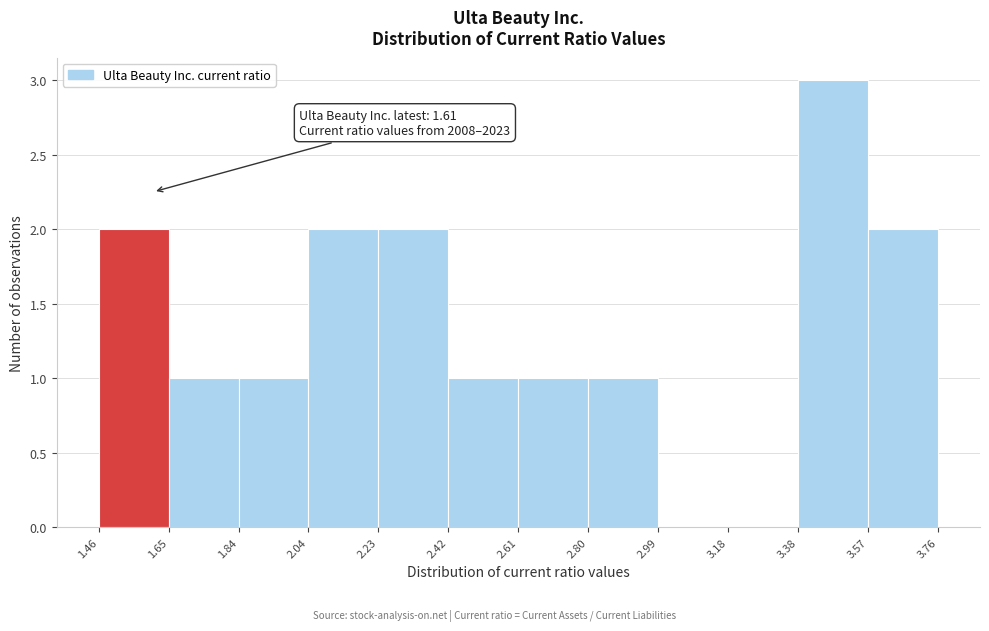

Over which range of the x-axis is the bar tallest?

3.38 to 3.57